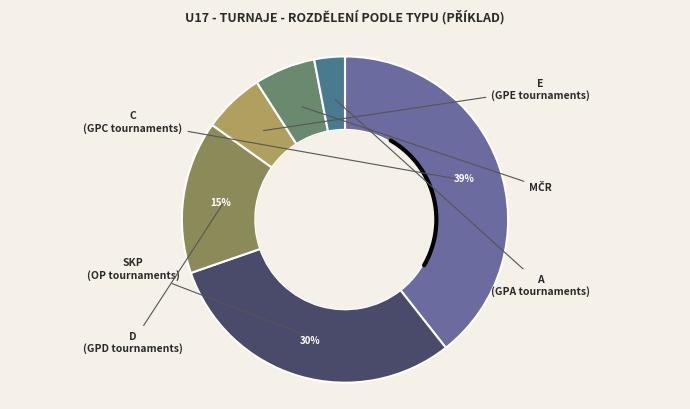

Combined, do D and E account for over 50%?

No